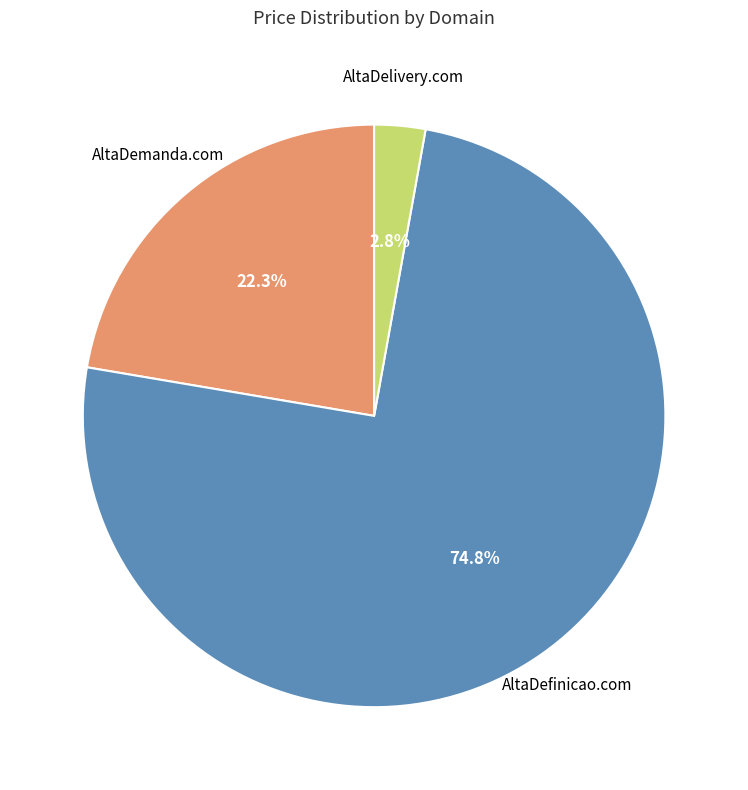

Does any single category account for the majority?

Yes